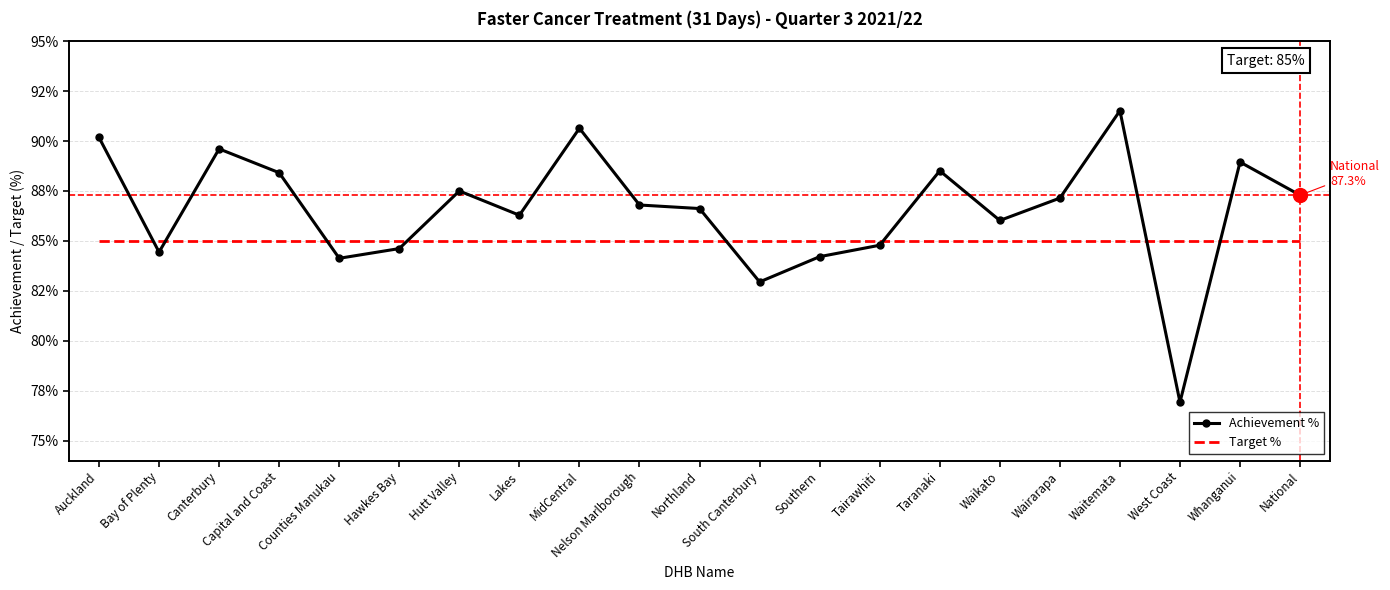

What are all the series names shown in the legend?

Achievement %, Target %